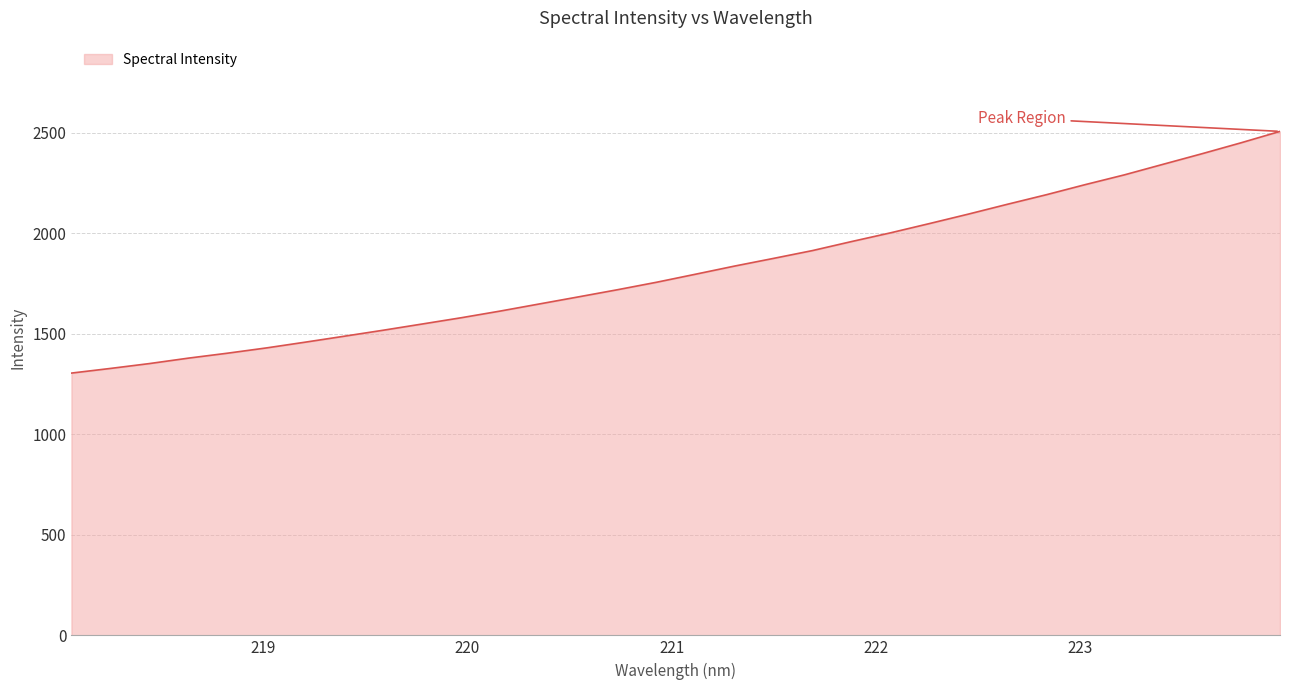

What is the difference between the maximum and minimum values?

1202.6